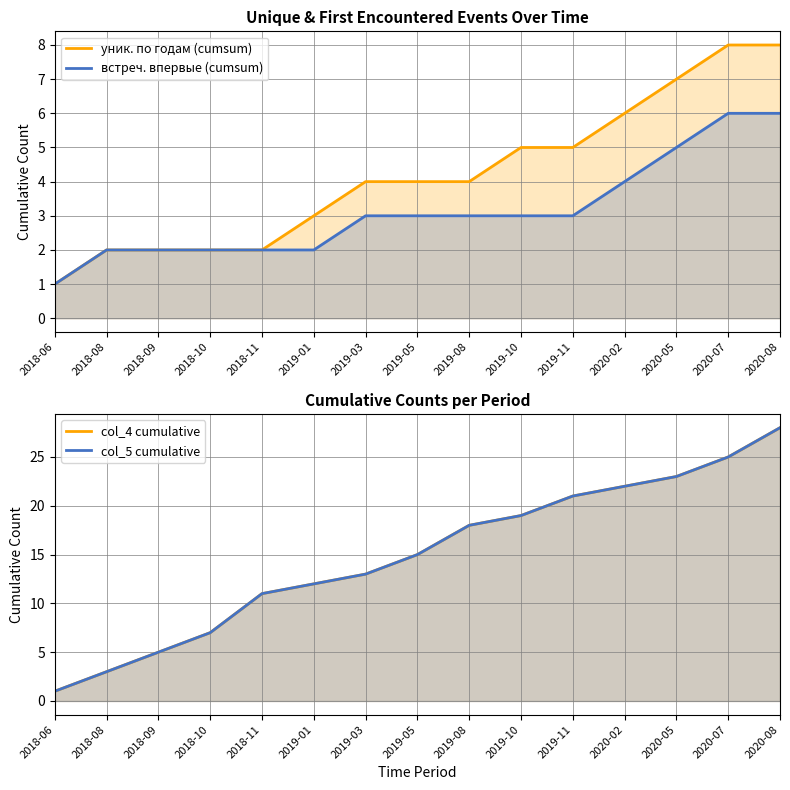

What is the difference between the highest and lowest values at 2018-11?

9